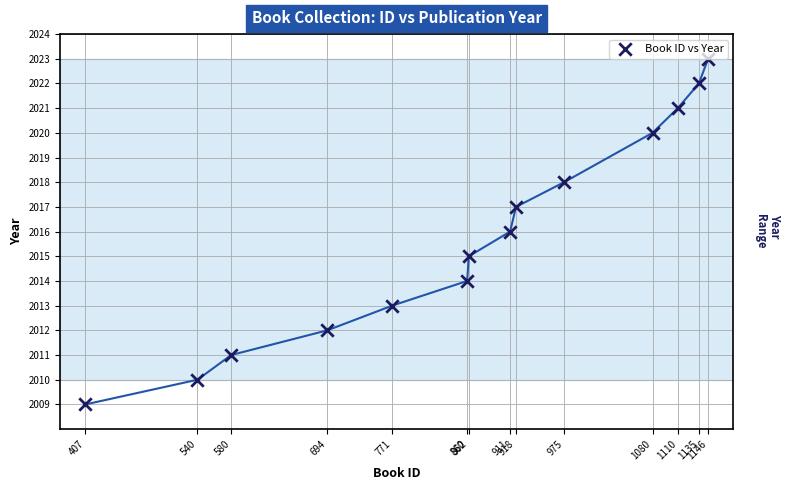

What is the range of Y values (max minus min)?

14